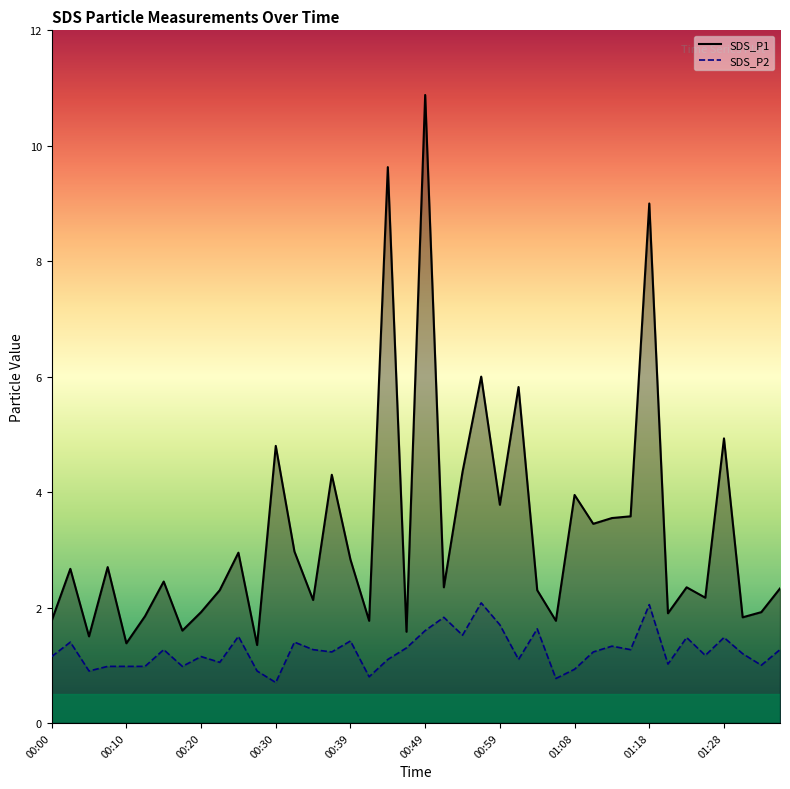

True or false: SDS_P2 and SDS_P1 intersect in this chart.

False